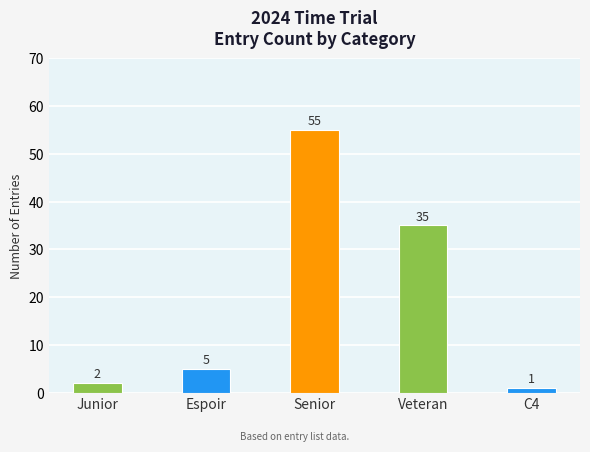

Reading left to right, extract all data points from this chart.

2	5	55	35	1